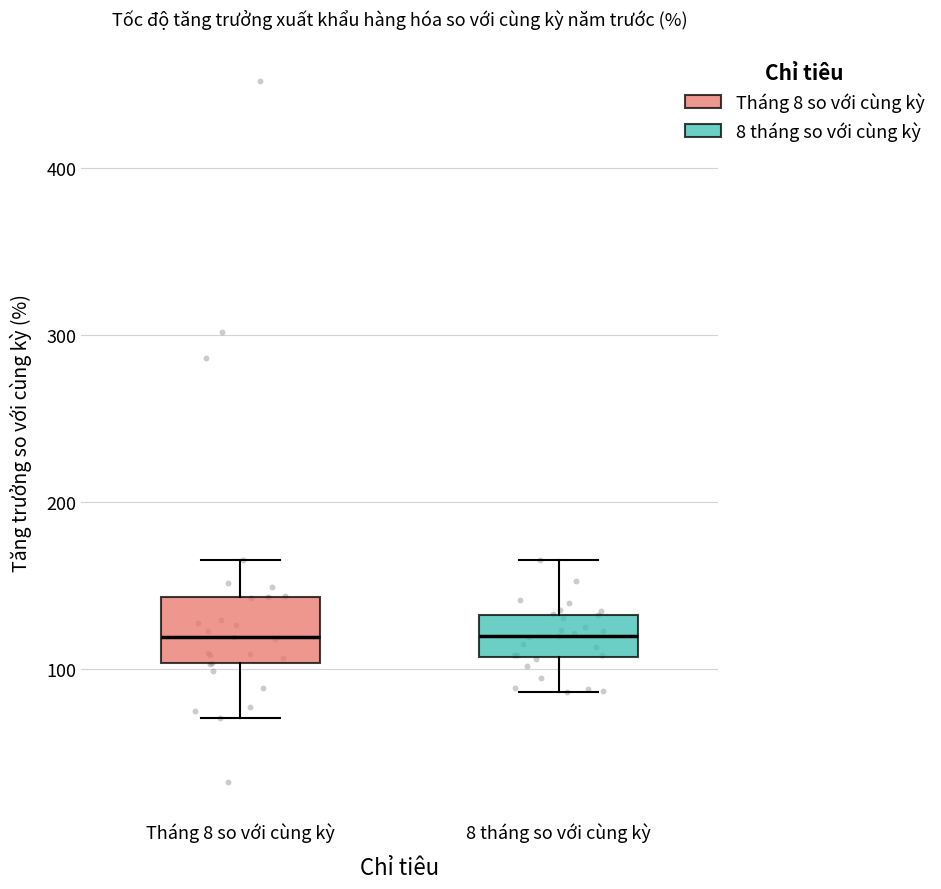

Reading left to right, transcribe this box plot: for each box, give where its median line is, the range the box spans, and where its two whiskers end, as read against the y-axis. The values are not printed on the chart, so give them approximately, as read against the axis.

Tháng 8 so với cùng kỳ: median 120, box 100 to 140, whiskers 70 to 160
8 tháng so với cùng kỳ: median 120, box 110 to 130, whiskers 90 to 170